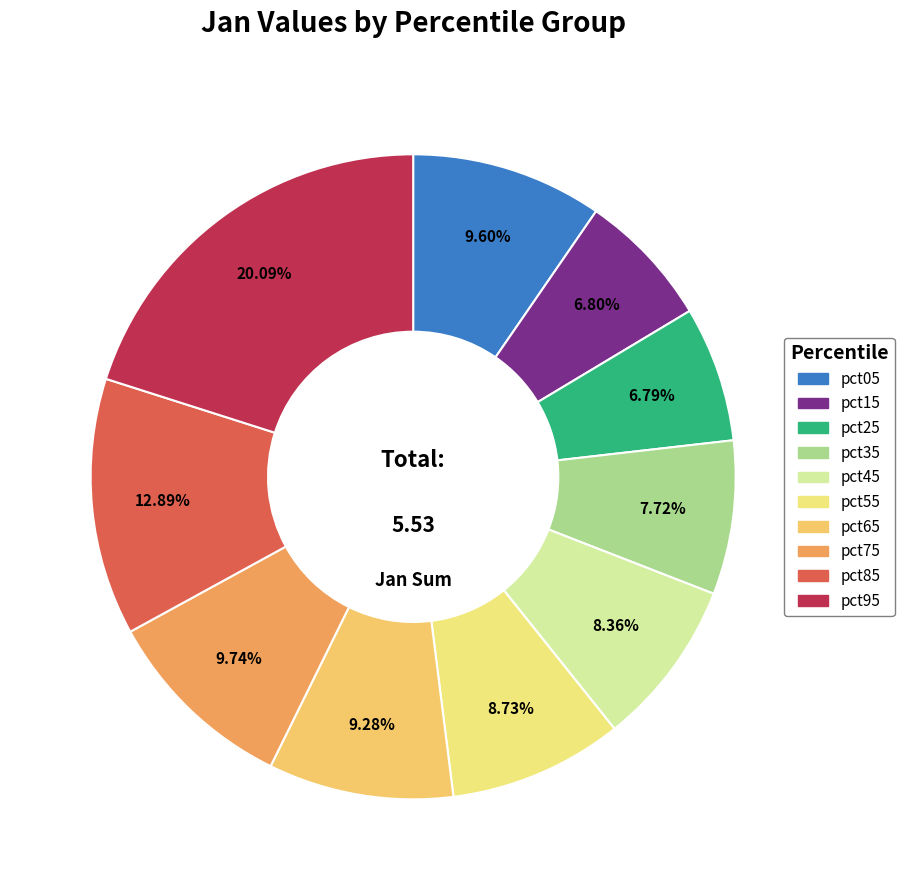

What portion of the pie excludes pct75?

90.3%